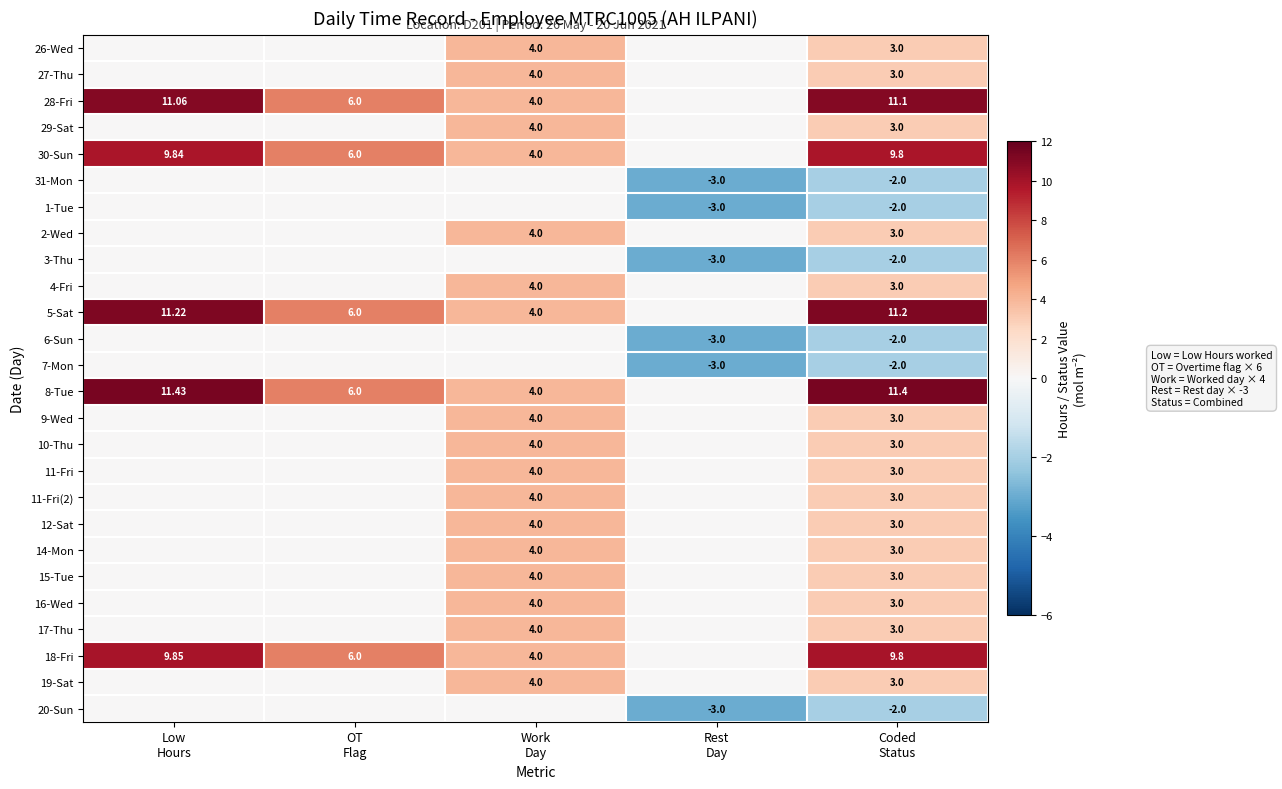

The value of 17-Thu at Work Day is 4.0. True or false?

True